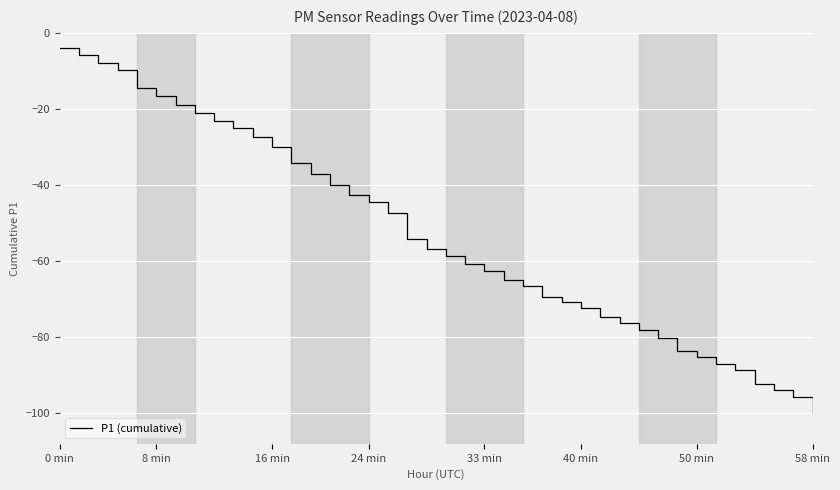

What is the maximum value shown in the chart?

-3.9